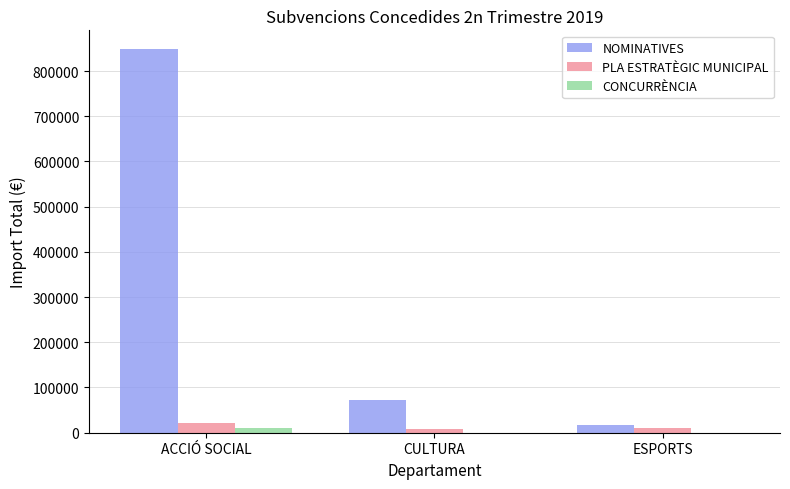

Which label corresponds to the largest value in the chart?

ACCIÓ SOCIAL